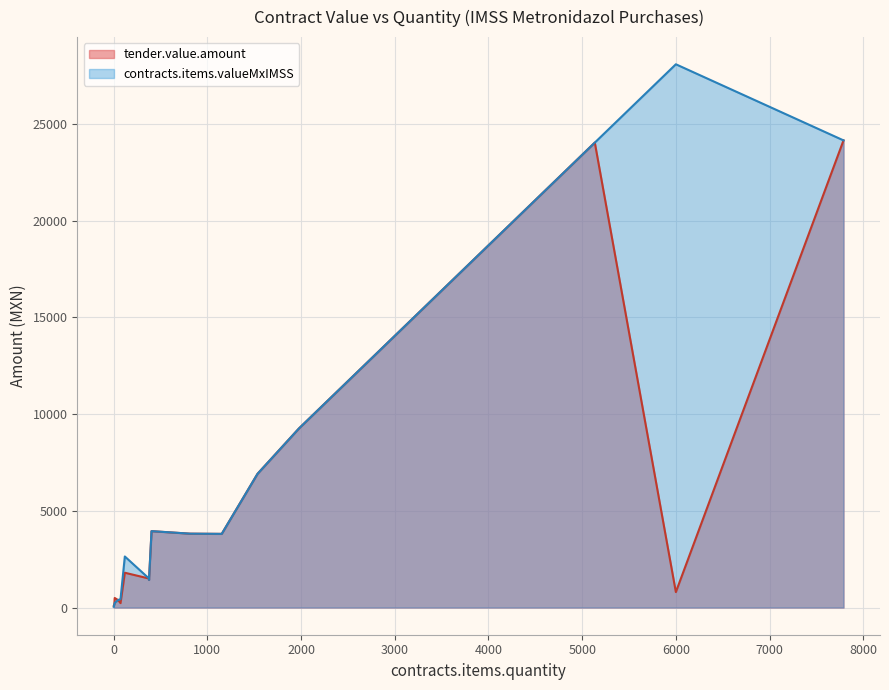

Does the chart display data point markers on the line(s)?

No